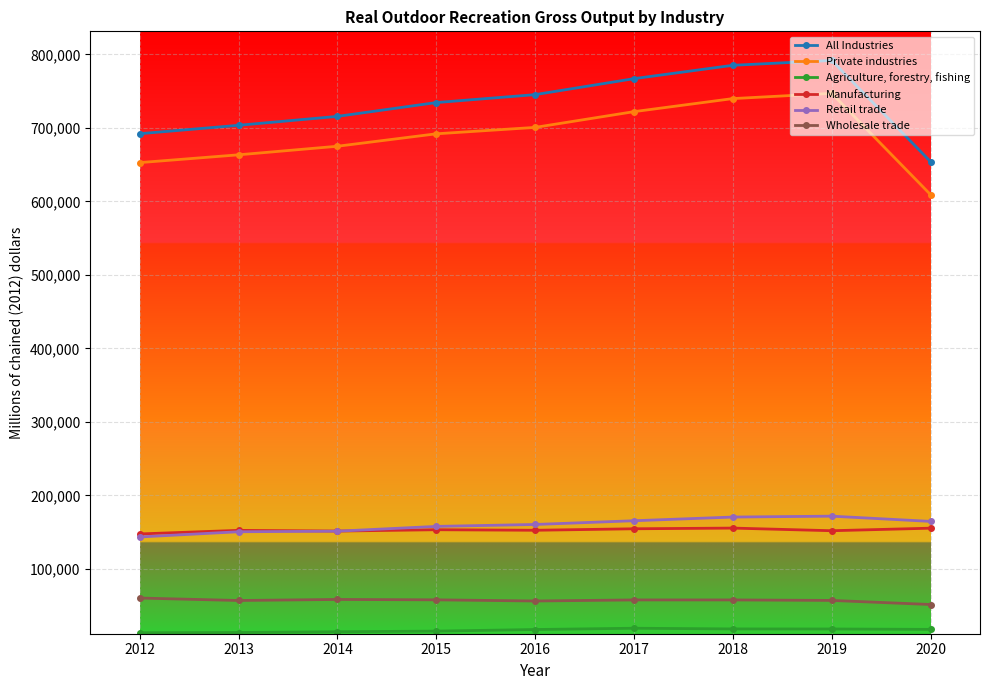

True or false: All Industries and Retail trade intersect in this chart.

False